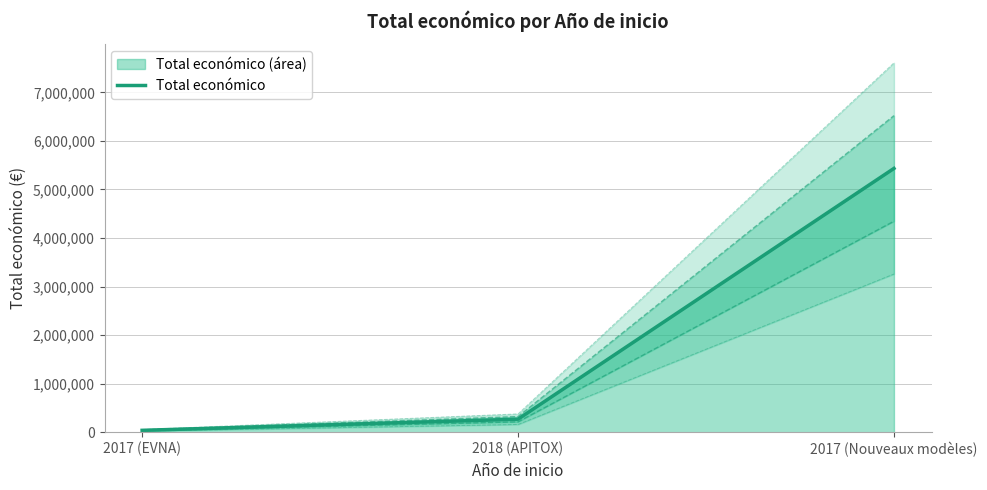

How many lines are shown in the chart?

1